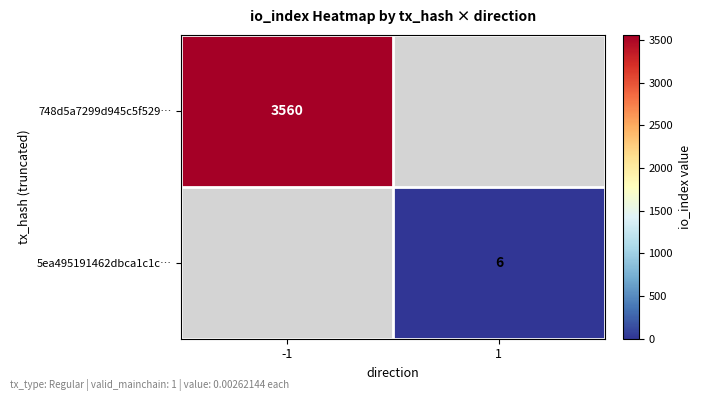

What is the minimum value shown in the chart?

6.0